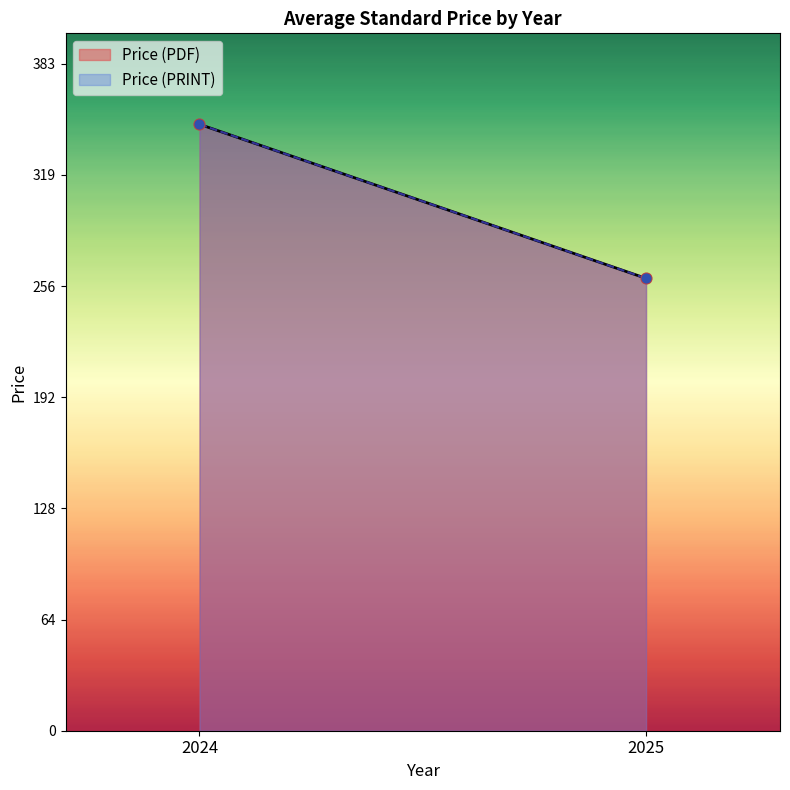

Which series has the largest Y range (max minus min)?

Price (PDF)